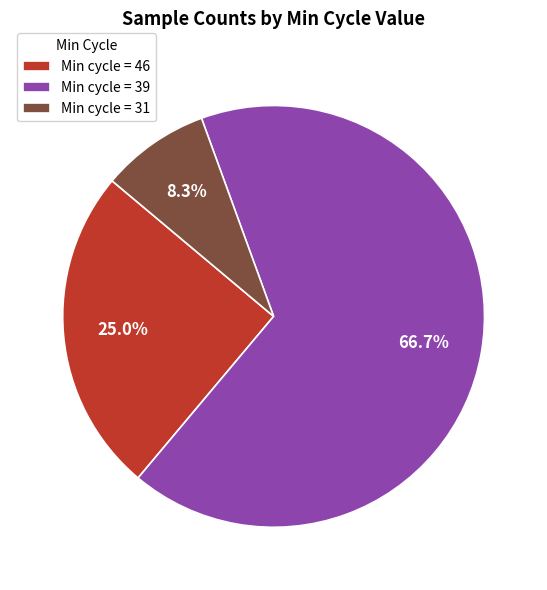

Between Min cycle = 31 and Min cycle = 46, which is larger?

Min cycle = 46